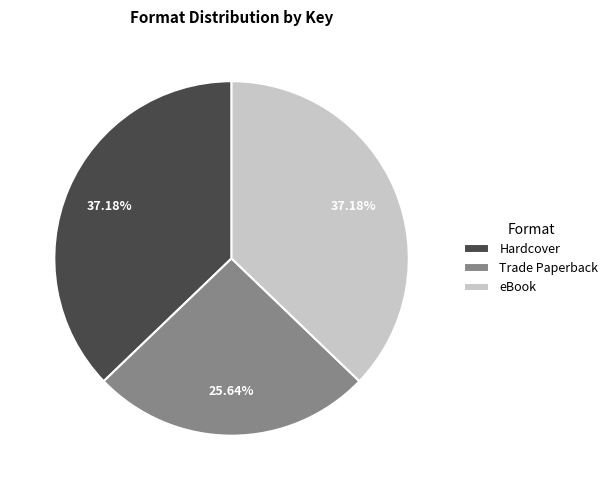

Between Hardcover and Trade Paperback, which is larger?

Hardcover